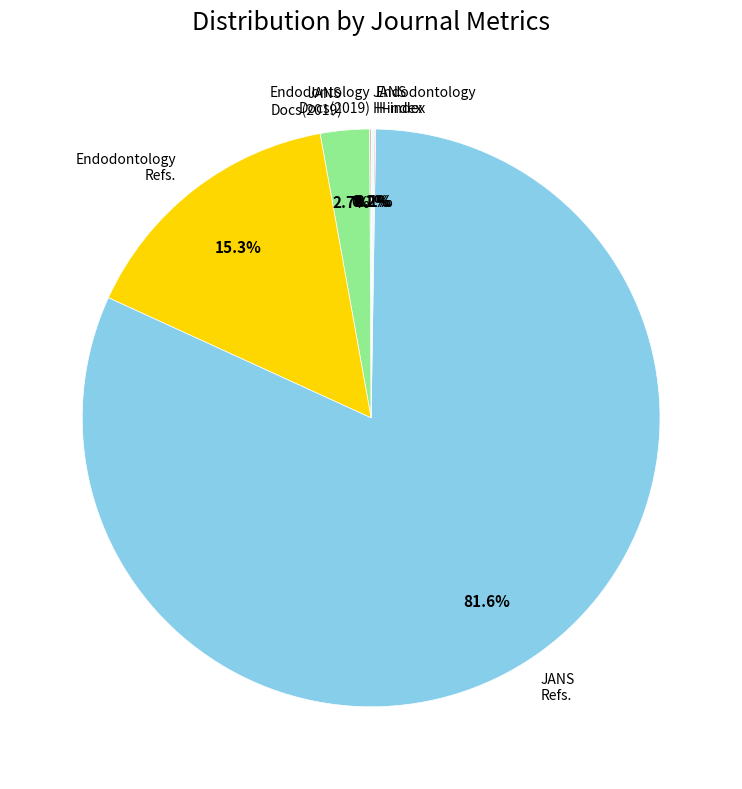

What percentage is NOT represented by JANS Docs(2019)?

97.3%